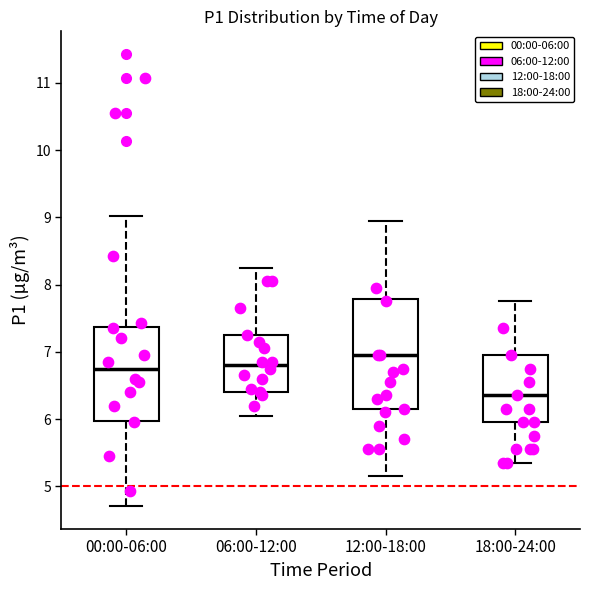

Which box is the tallest, from its lower edge to its upper edge?

12:00-18:00